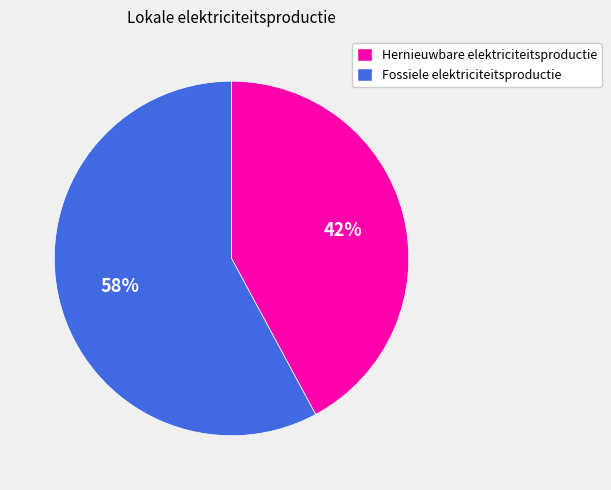

Approximately how many times larger is the value at Hernieuwbare elektriciteitsproductie compared to Fossiele elektriciteitsproductie?

0.7